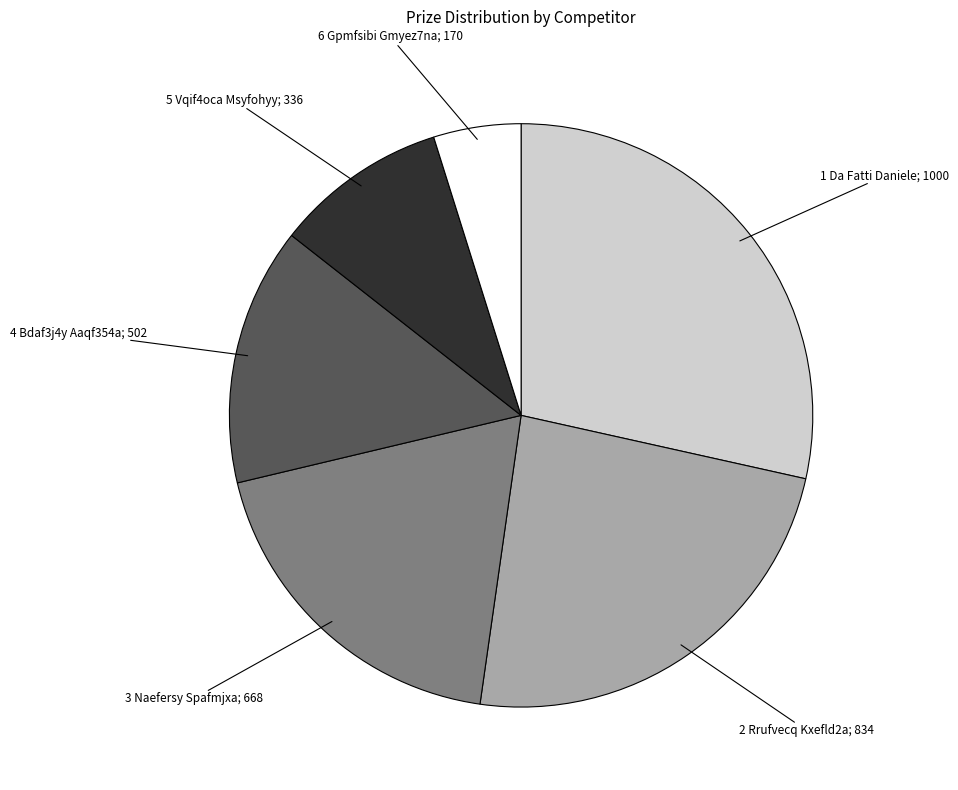

Does any single category account for the majority?

No